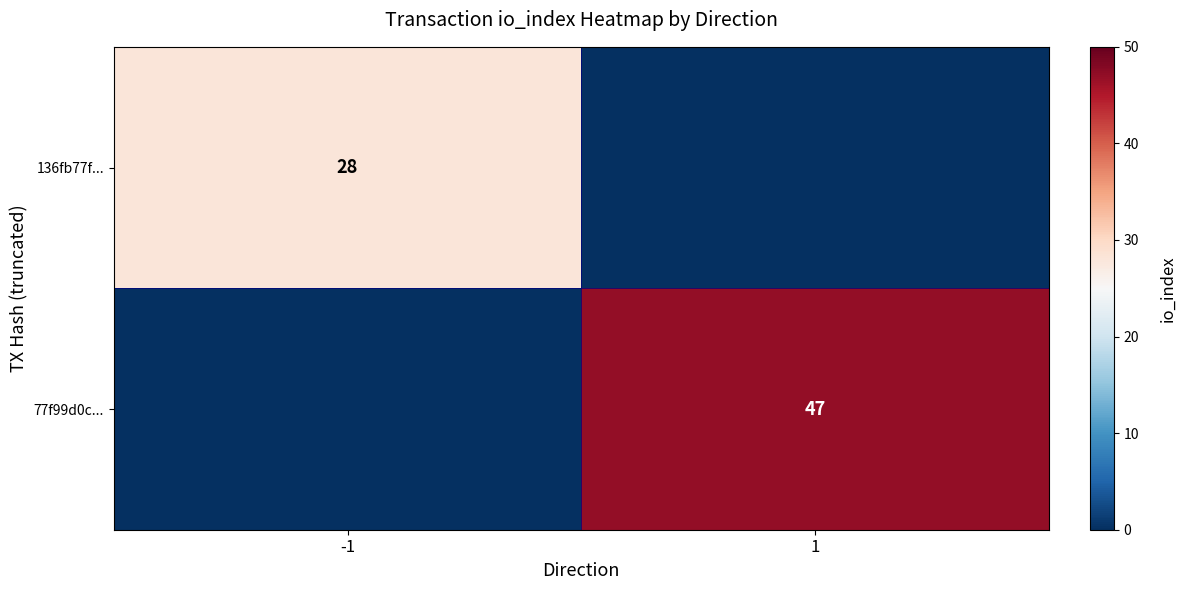

What is the total value across all series at -1?

28